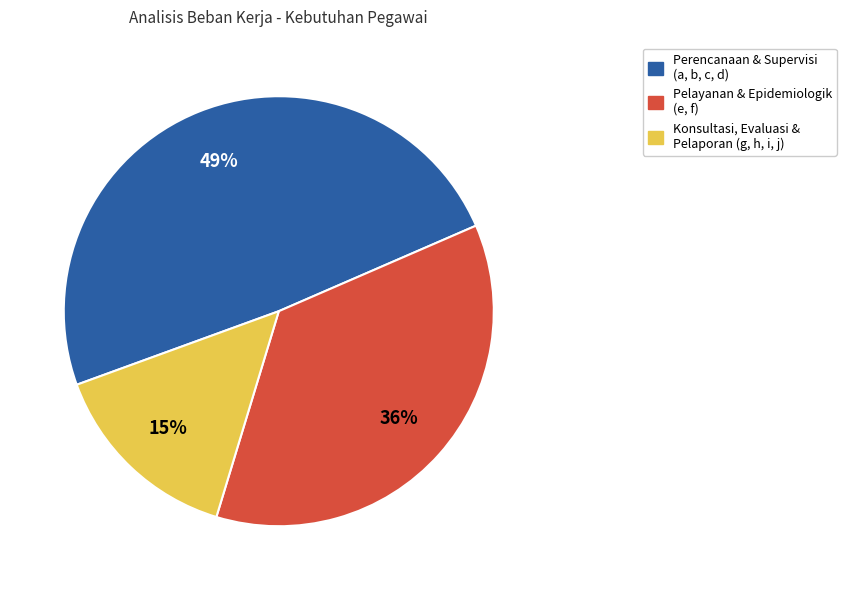

How many segments does this pie chart have?

3